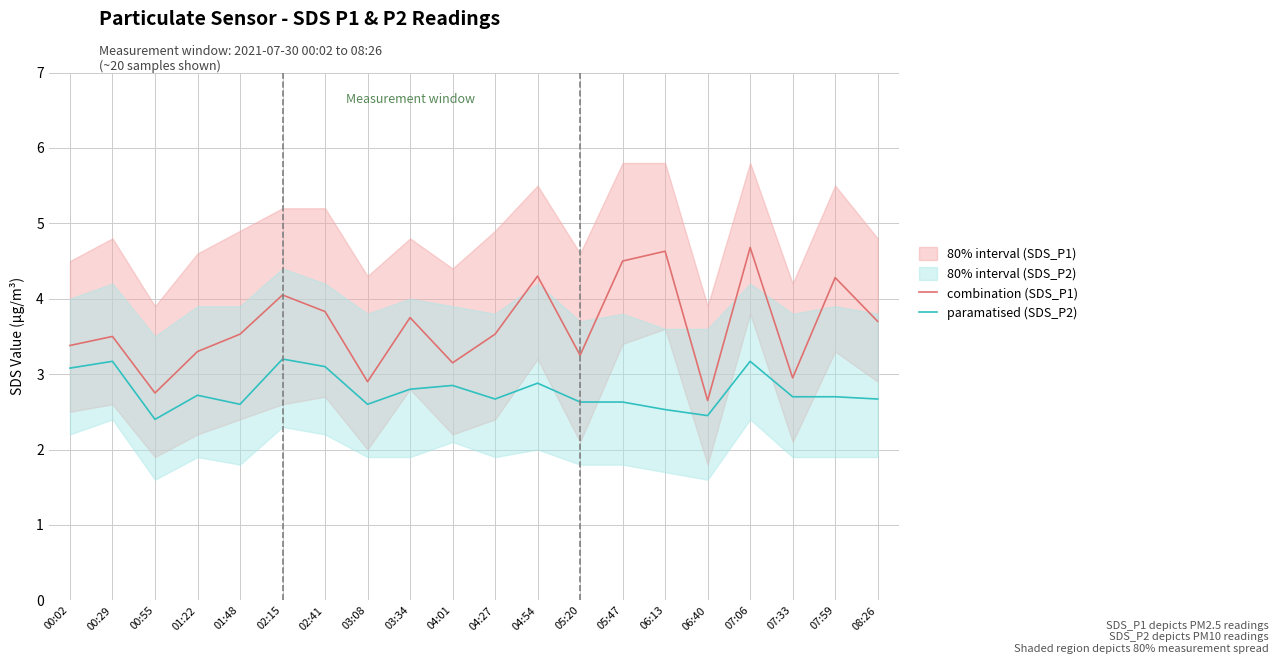

Reading left to right, what are all the values shown in this chart?

combination (SDS_P1): 3.4	3.5	2.8	3.3	3.5	4.0	3.8	2.9	3.8	3.1	3.5	4.3	3.2	4.5	4.6	2.6	4.7	3.0	4.3	3.7
paramatised (SDS_P2): 3.1	3.2	2.4	2.7	2.6	3.2	3.1	2.6	2.8	2.9	2.7	2.9	2.6	2.6	2.5	2.5	3.2	2.7	2.7	2.7